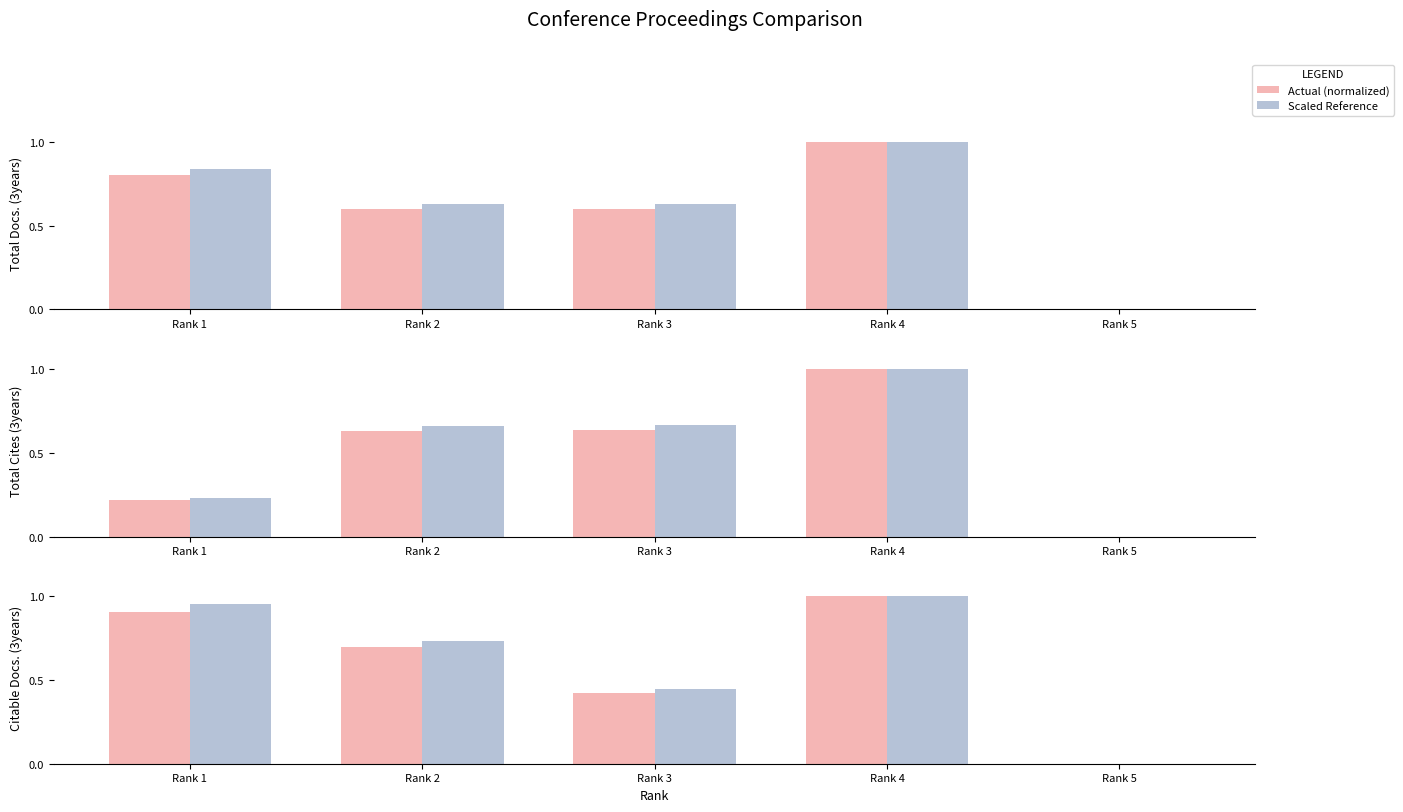

What is the maximum value shown in the chart?

1.0